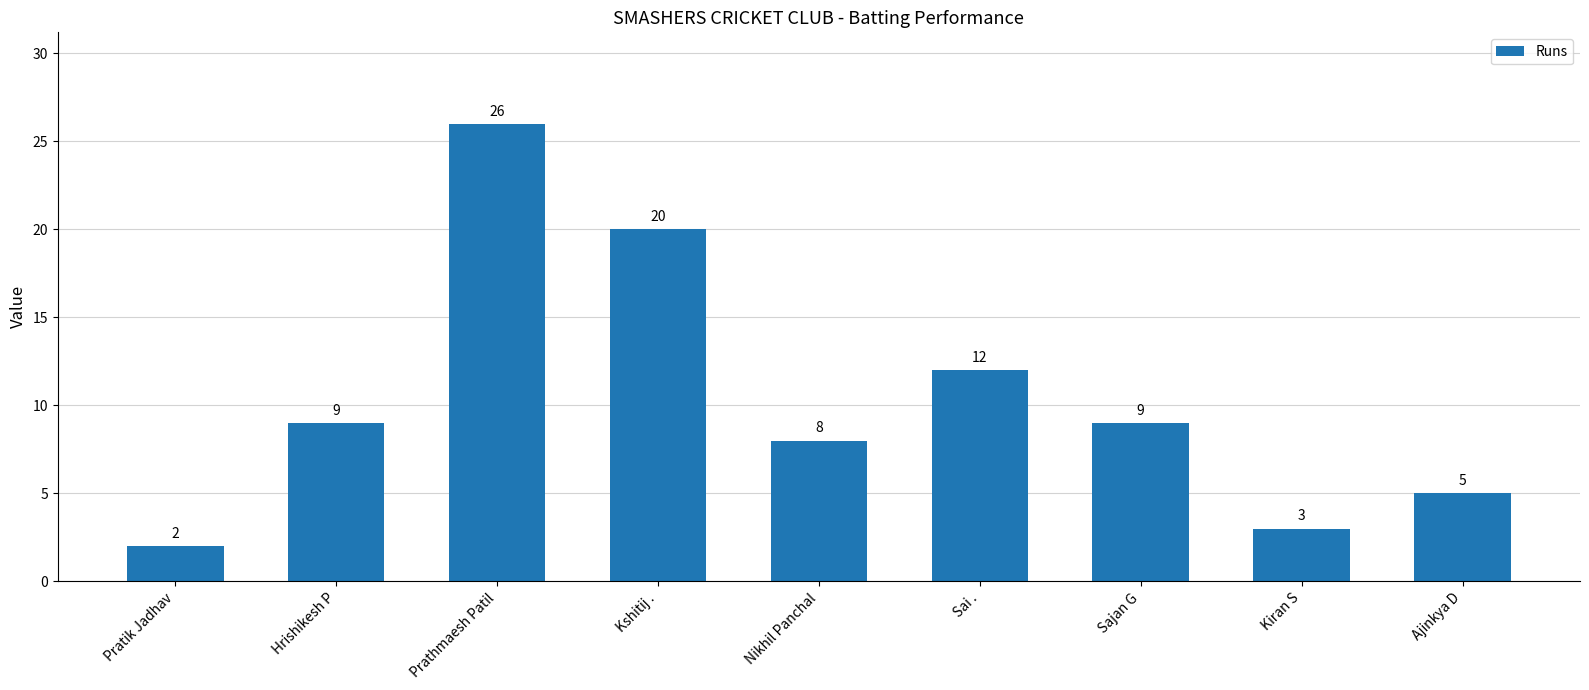

True or false: the data shows 12 at Hrishikesh P.

False